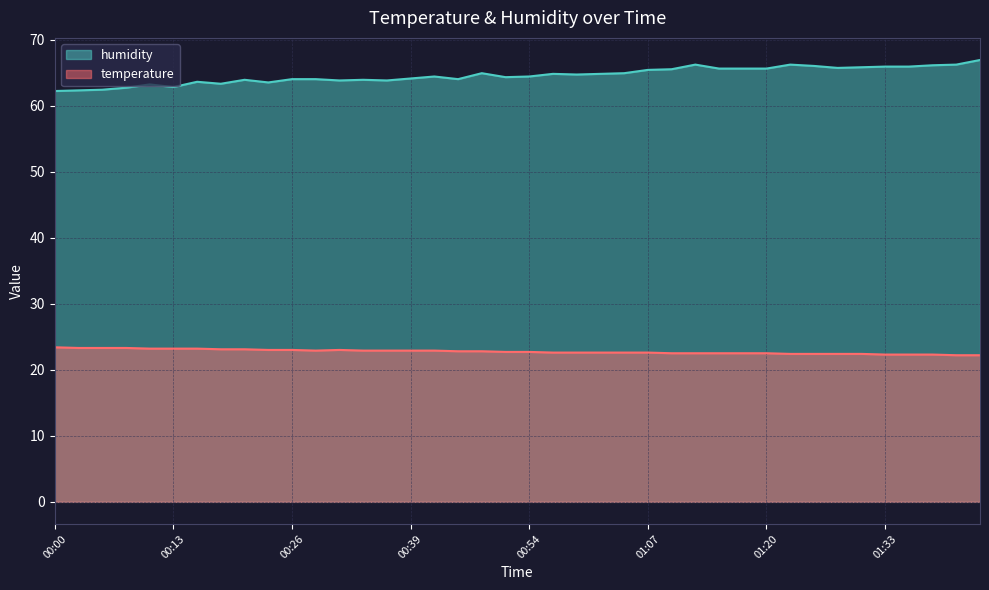

Read the temperature value at 00:10.

23.2